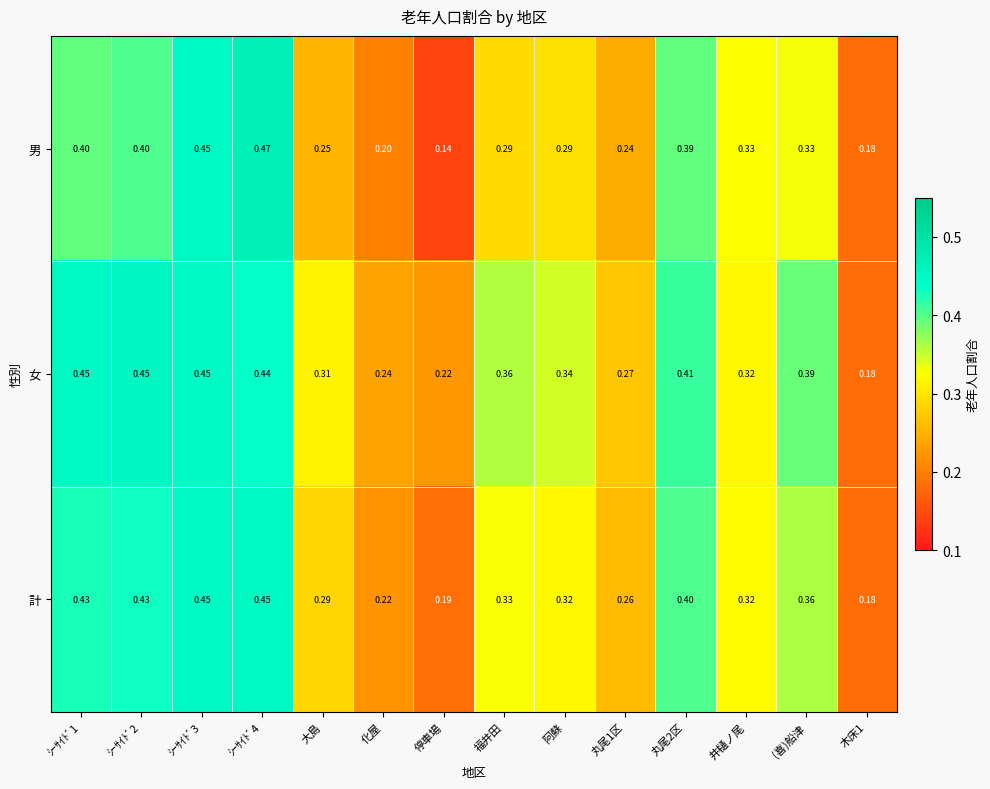

Which series has the widest spread of values?

男